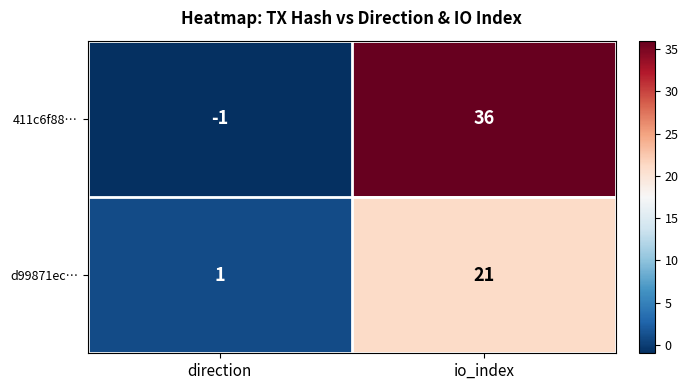

What is the spread (max minus min) of values at io_index?

15